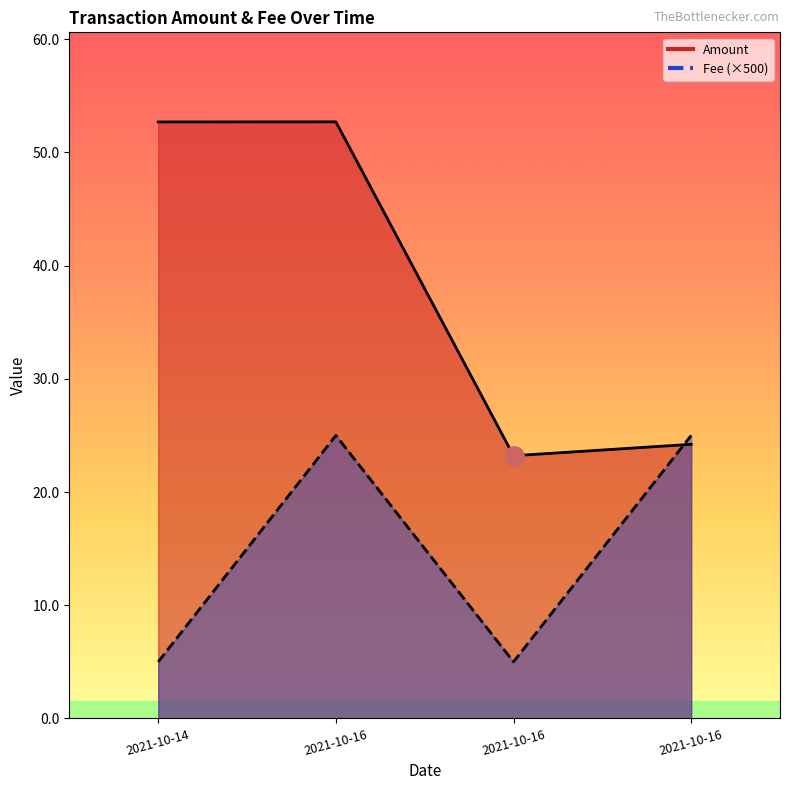

What are all the series names shown in the legend?

Amount, Fee